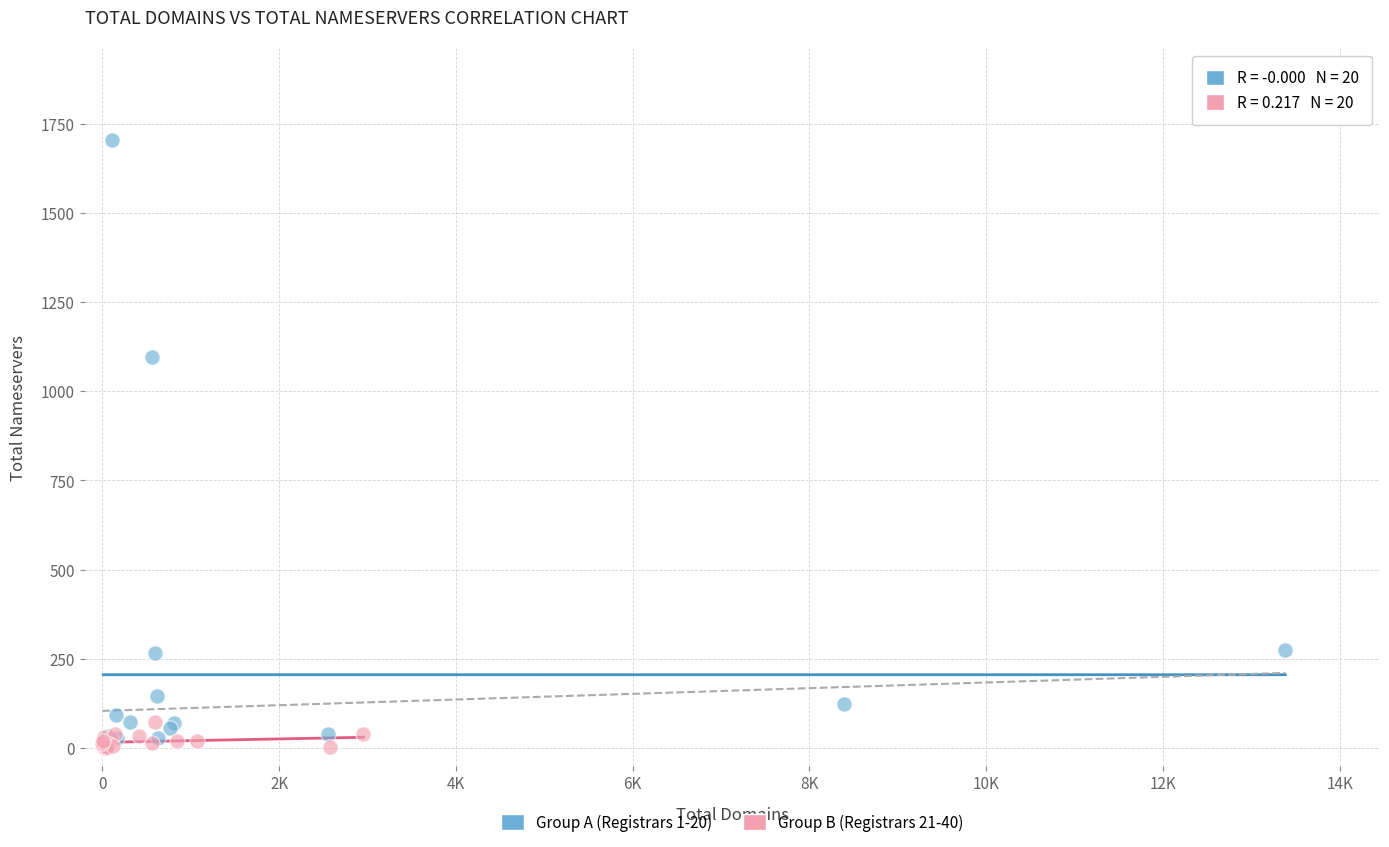

Which series reaches the maximum Y coordinate?

Group A (Registrars 1-20)